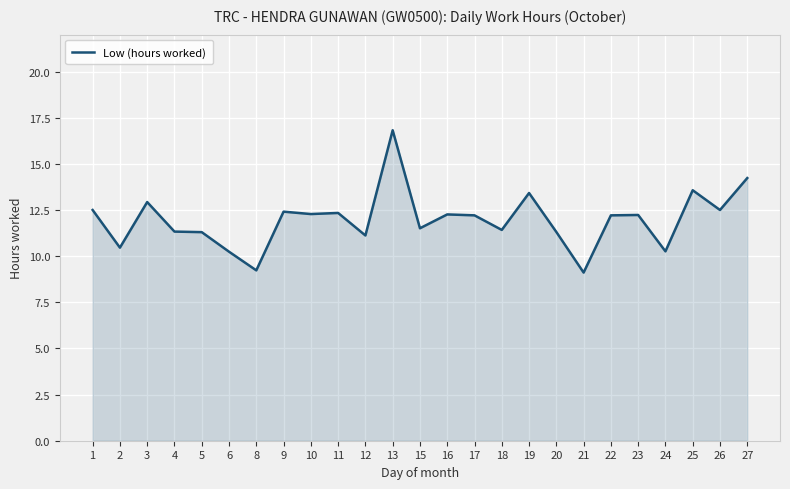

What is the difference between the values at 9 and 15?

0.9